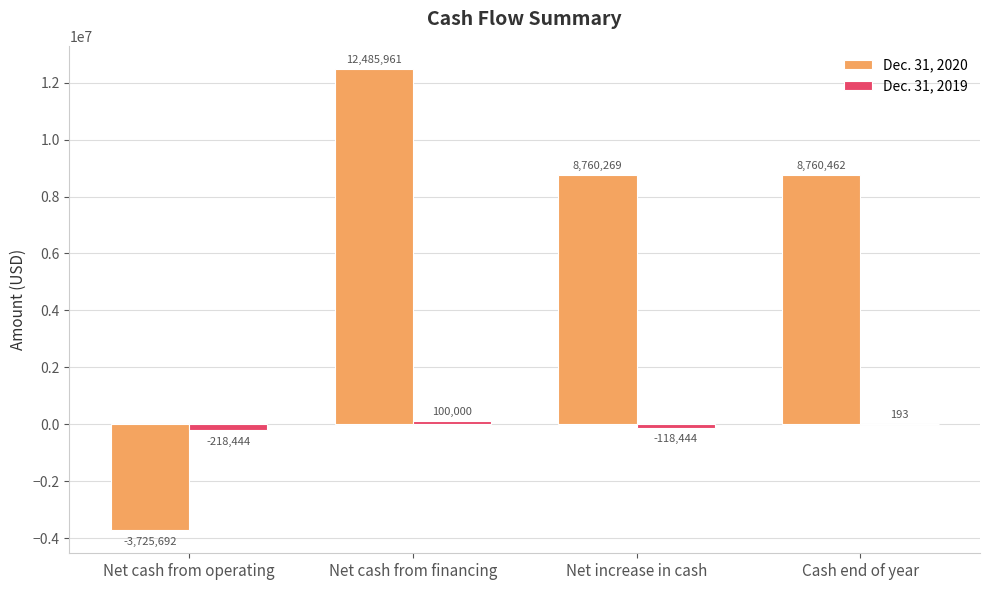

What is the spread (max minus min) of values at Net increase in cash?

8878713